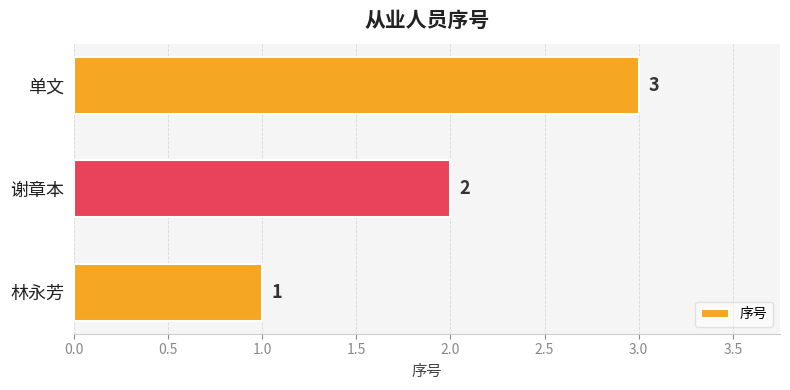

What is the minimum value shown in the chart?

1